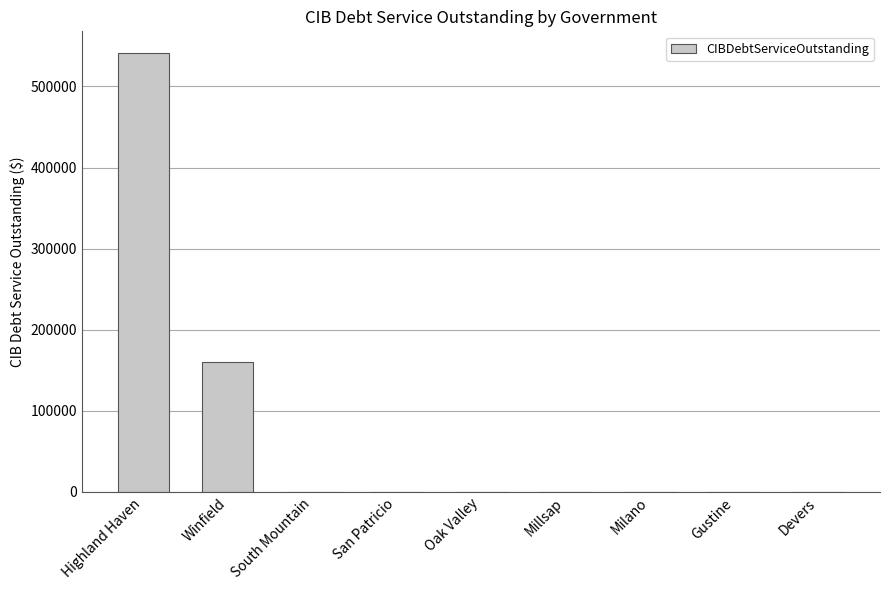

What is the sum of all values?

701149.8